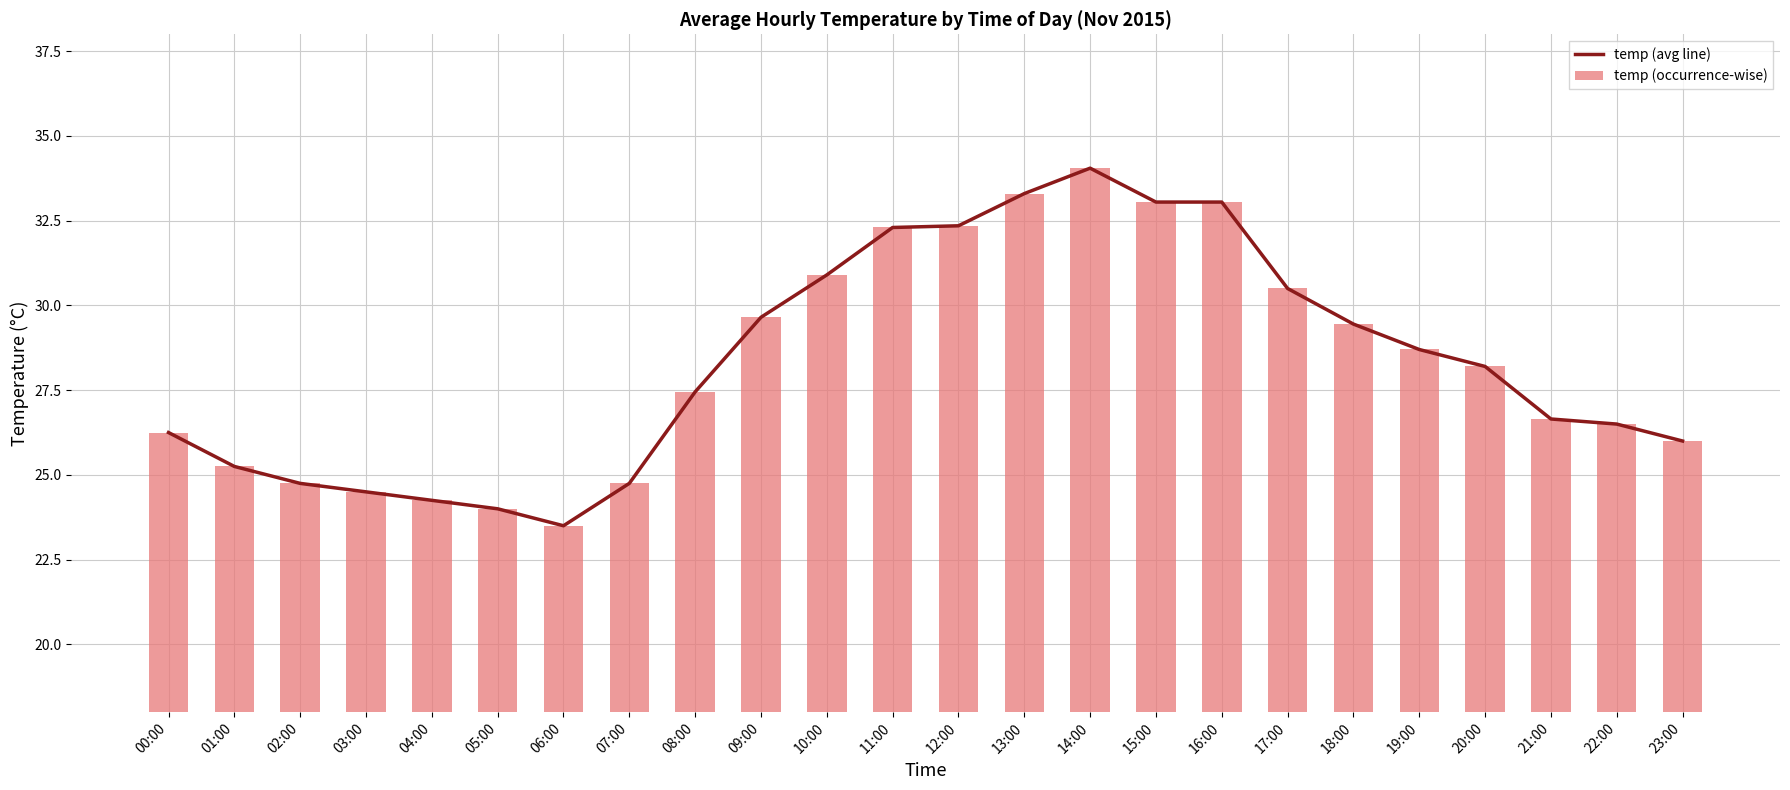

Which series has the largest range (max minus min)?

temp (avg line)